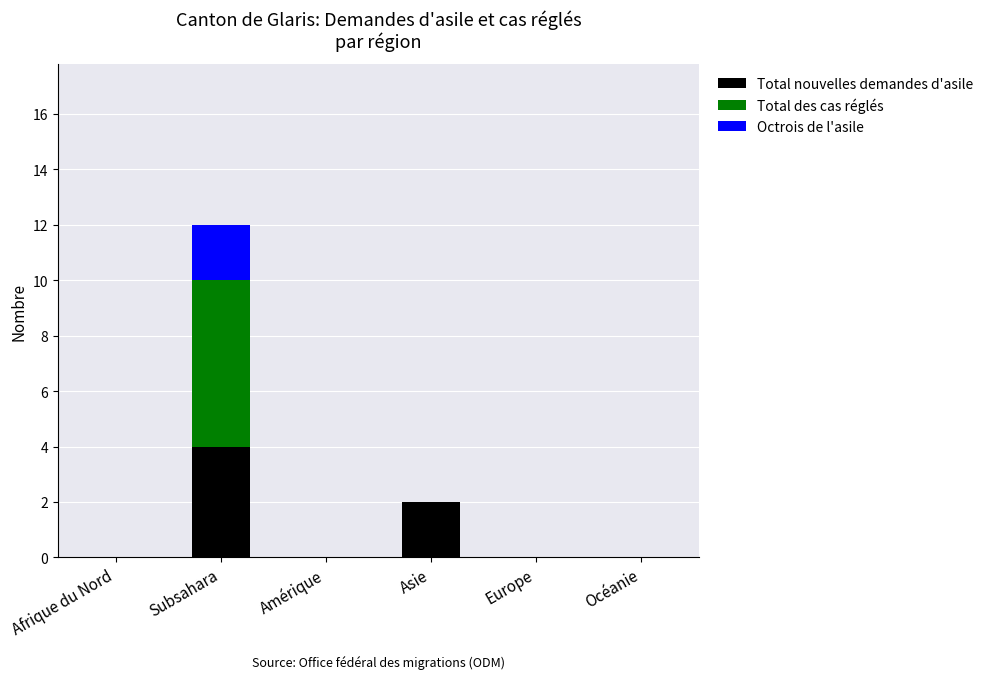

Reading left to right, what are the values for Total nouvelles demandes d'asile?

Afrique du Nord=0	Subsahara=4	Amérique=0	Asie=2	Europe=0	Océanie=0